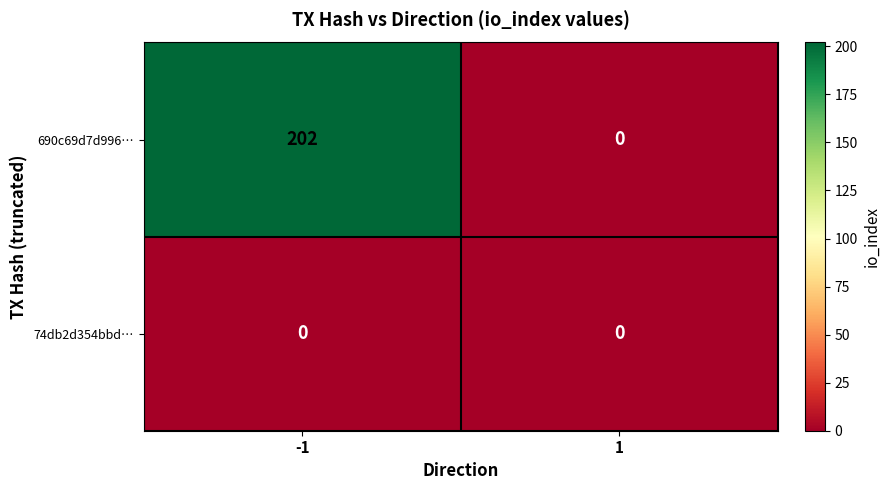

Which series changed the most between -1 and 1?

690c69d7d996…